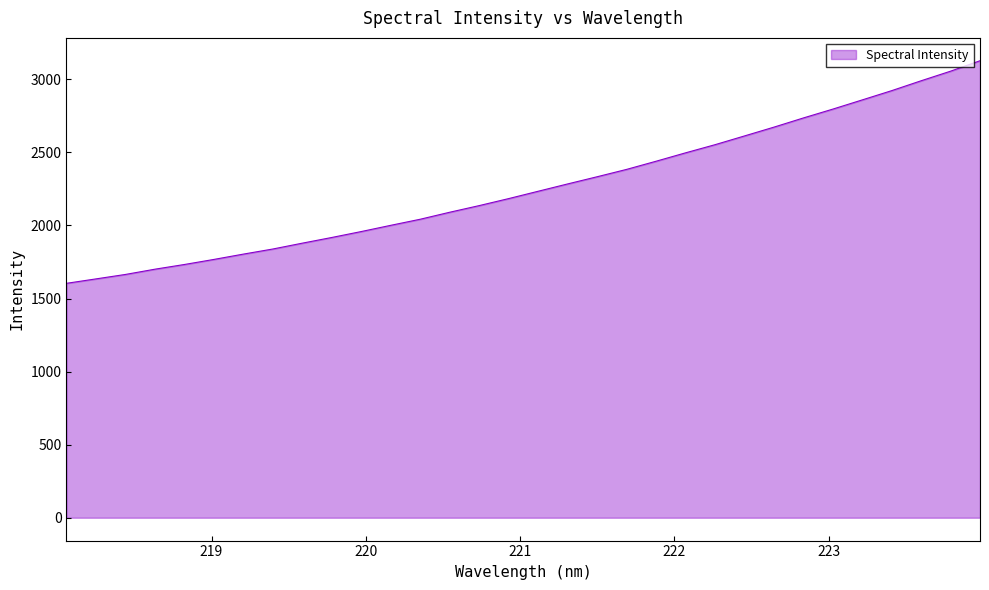

What is the smallest value displayed?

1603.9